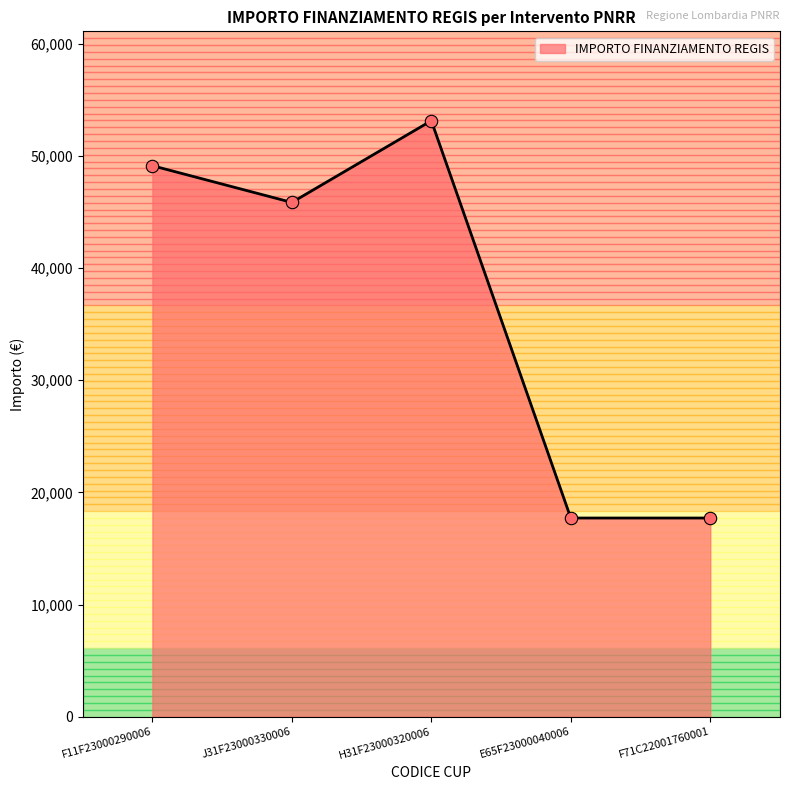

What is the change in value from F11F23000290006 to F71C22001760001?

-31413